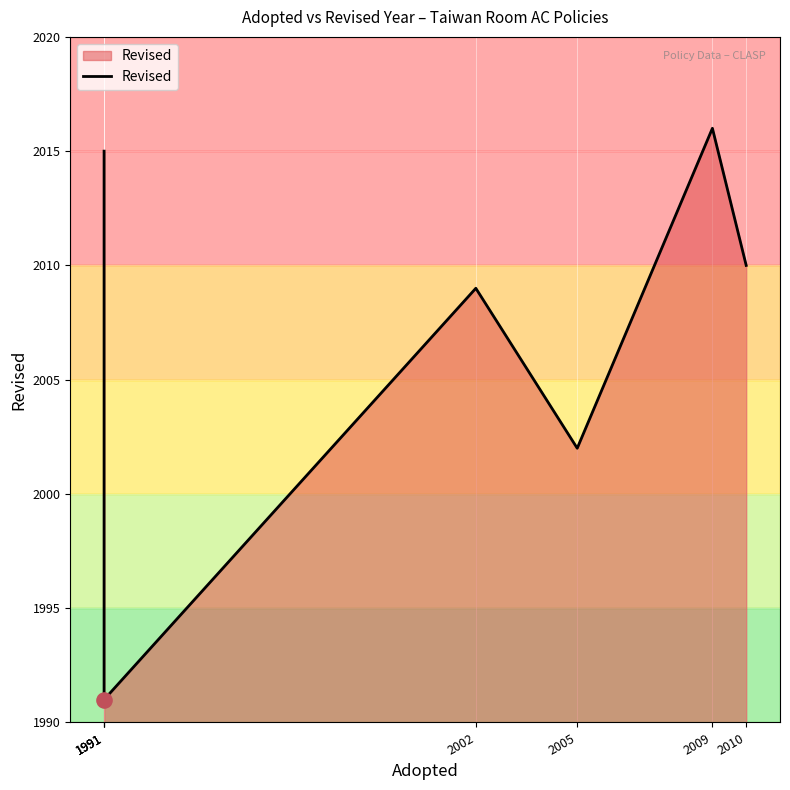

What is the ratio of the value at 2002 to the value at 2009?

1.0